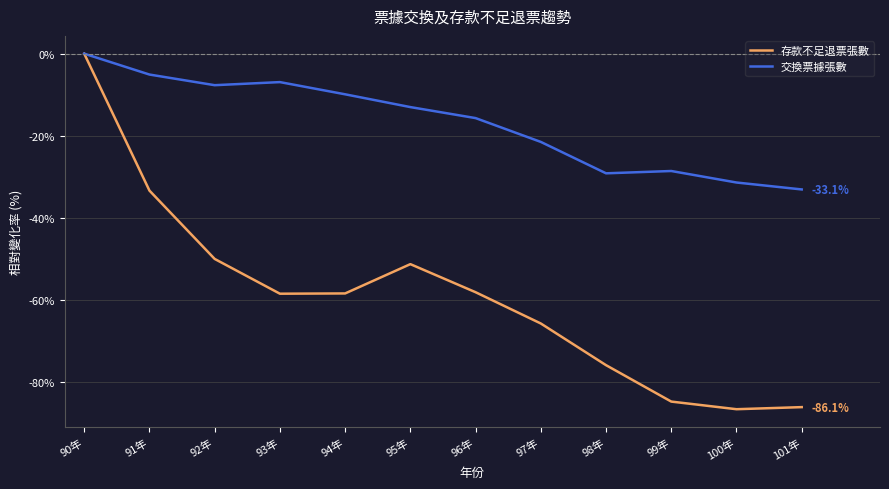

List the series in order of their overall mean, lowest first.

存款不足退票張數, 交換票據張數